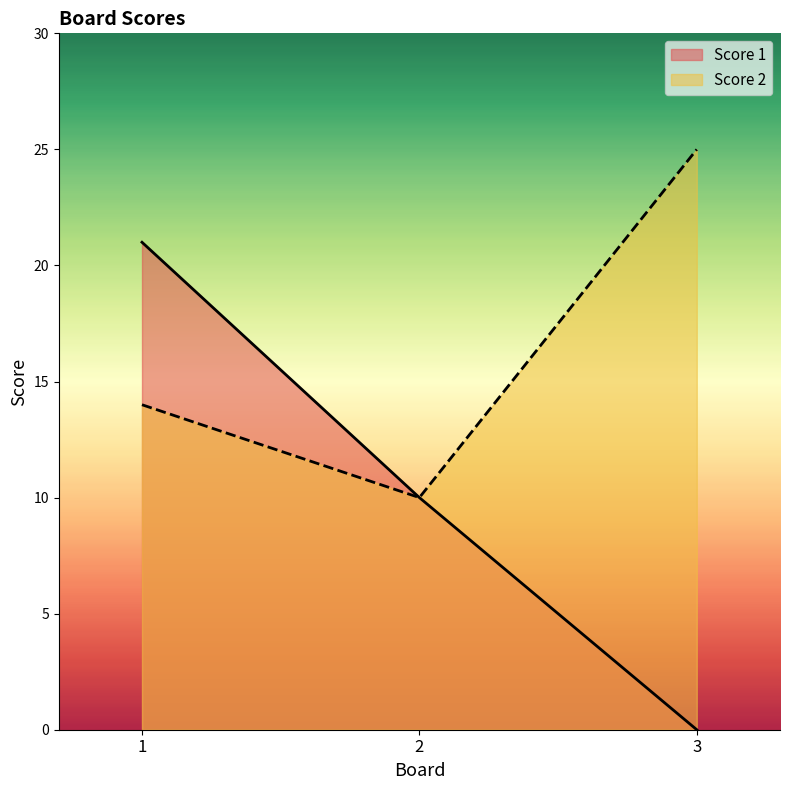

What is the difference between the Score 2 values at 1 and 2?

4